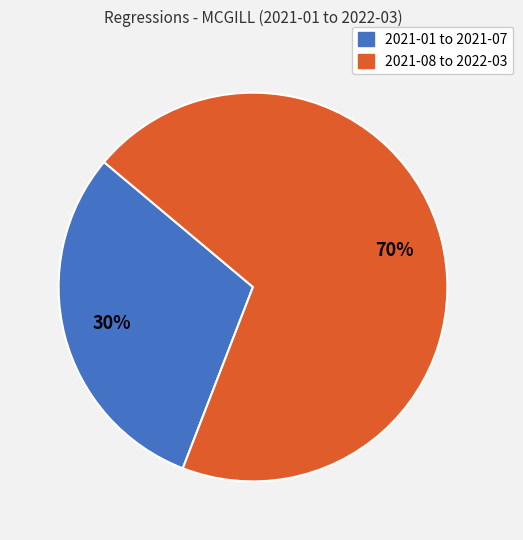

Is there a majority slice in this chart?

Yes